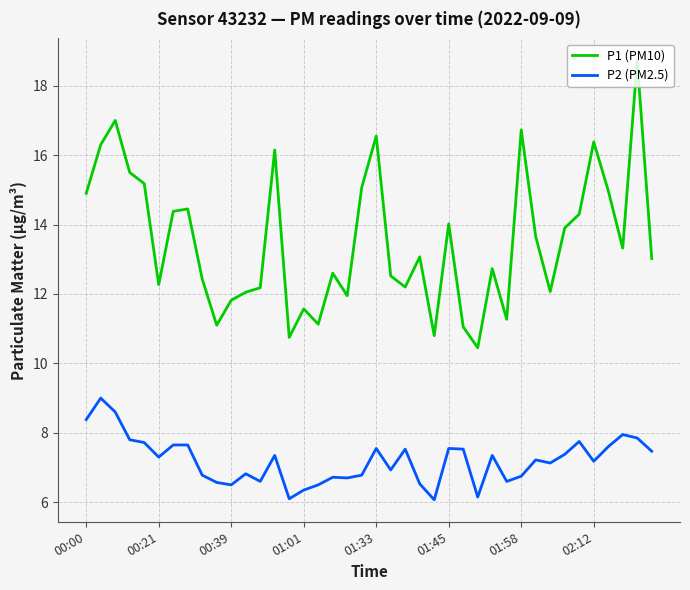

What is the difference between the maximum and minimum values in the P2 (PM2.5) series?

2.9